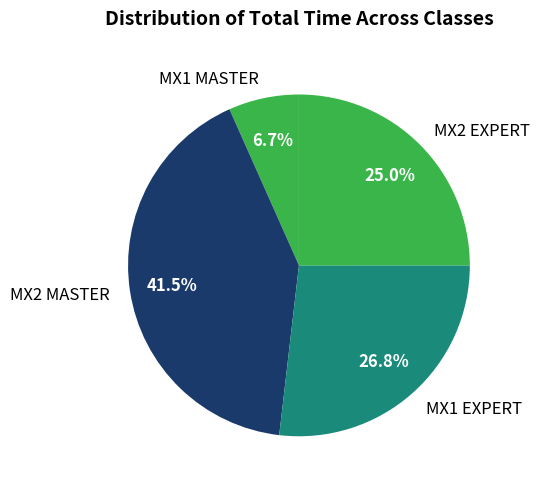

Which slice is the largest?

MX2 MASTER